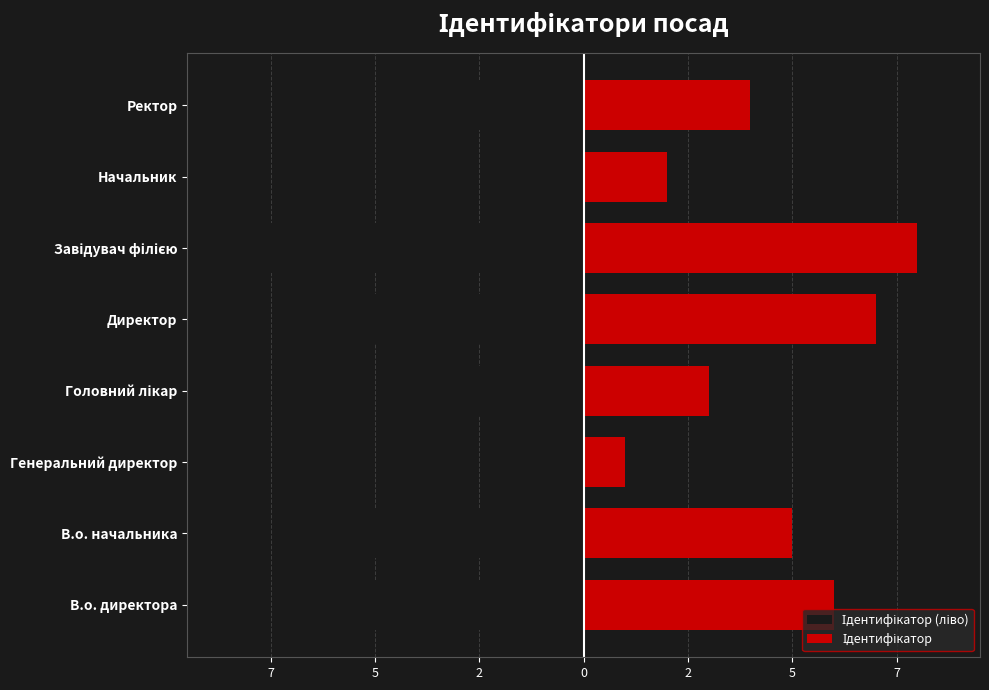

Count the Ідентифікатор (ліво) values in the range -6 to -2.

5